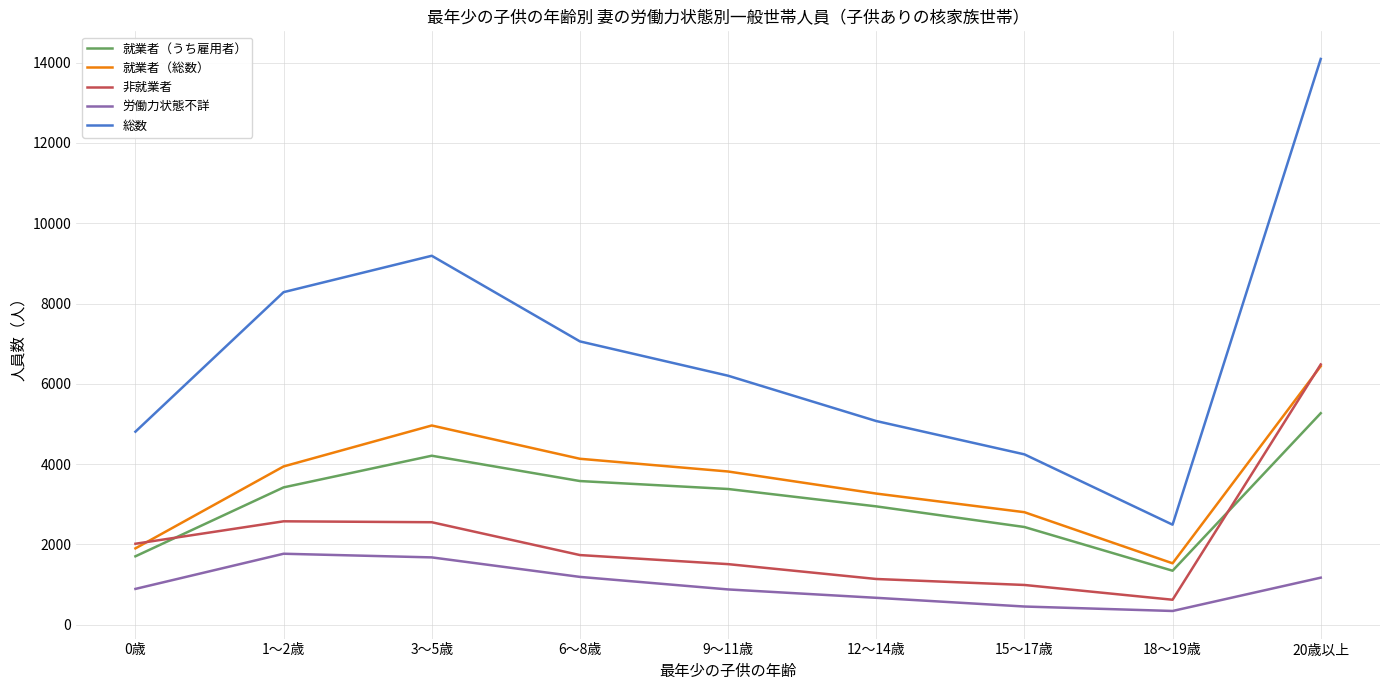

The 非就業者 series shows 1581 at 15～17歳. True or false?

False